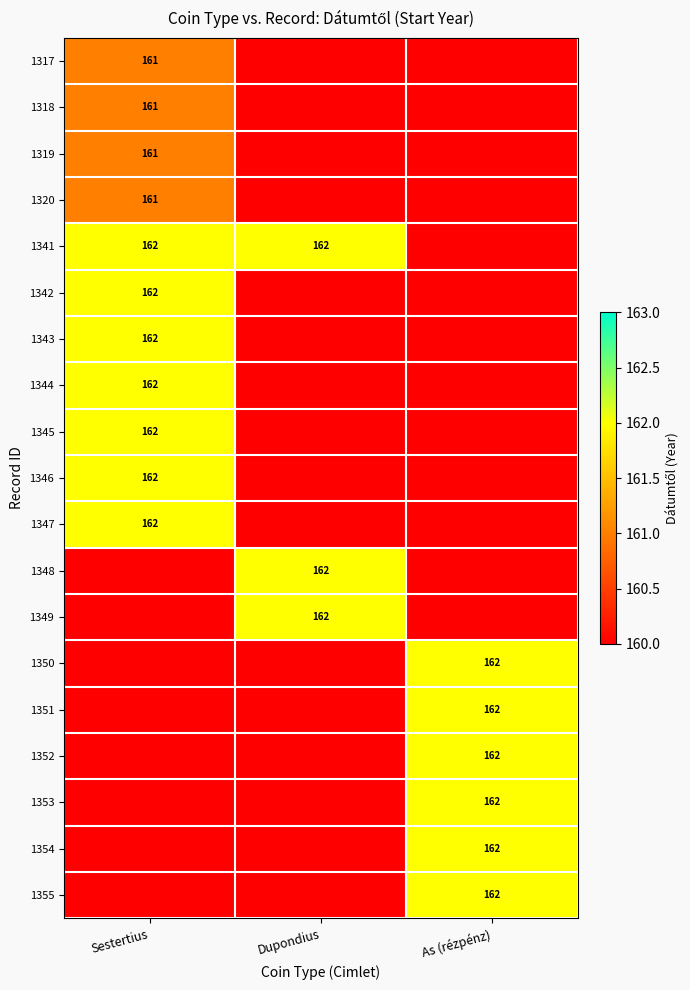

The 1355 series shows 35 at As (rézpénz). True or false?

False